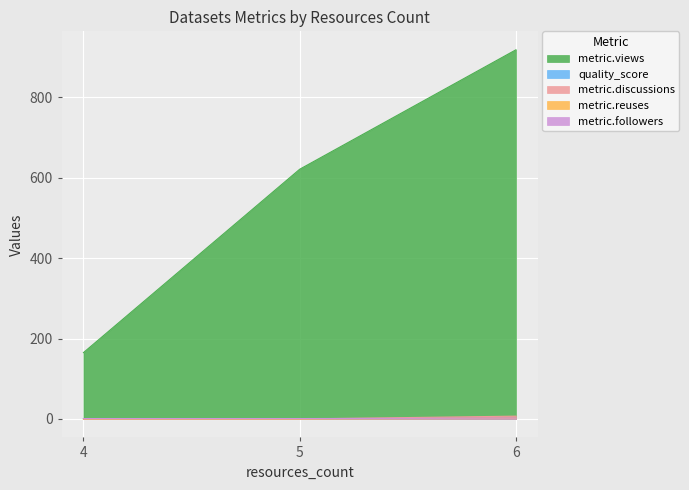

Rank the series by their maximum value, from lowest to highest.

quality_score, metric.reuses, metric.followers, metric.discussions, metric.views